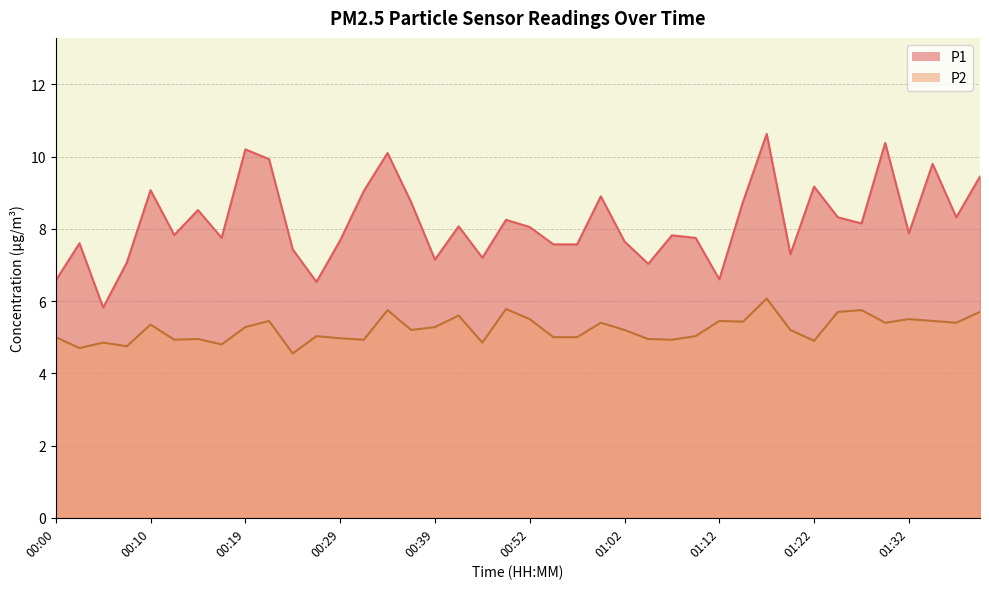

Where does the P2 series first go above 5?

00:10